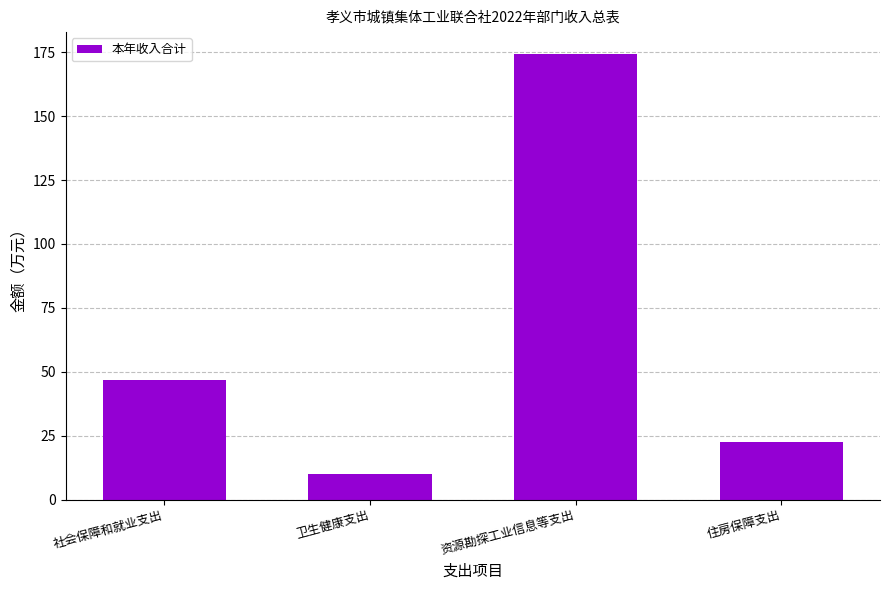

Which category has the highest value across all series?

资源勘探工业信息等支出